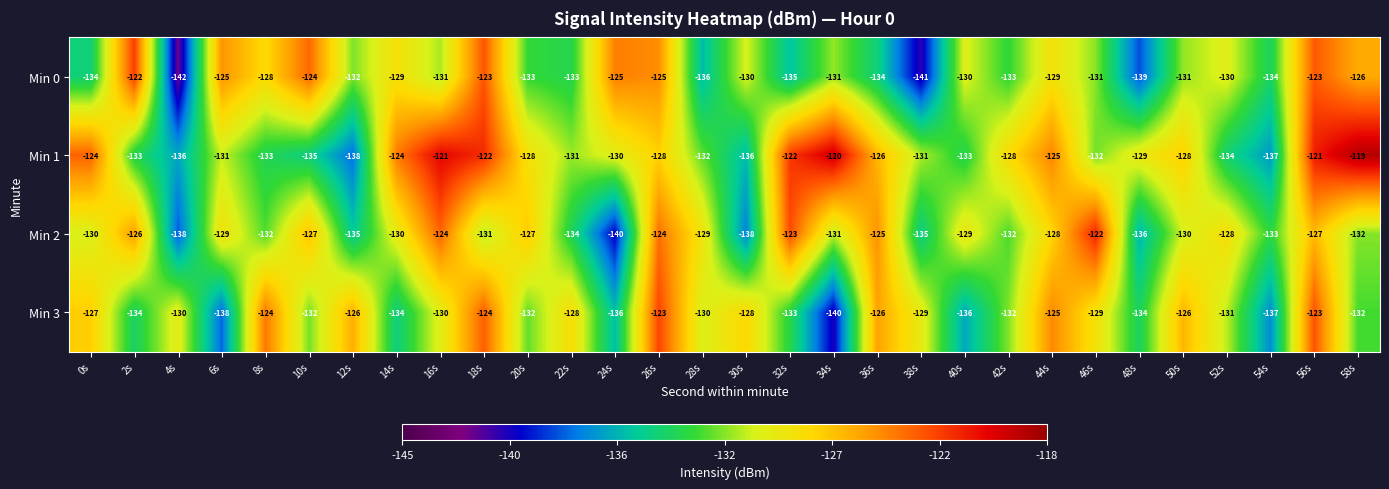

At which category is the sum across all series the highest?

56s